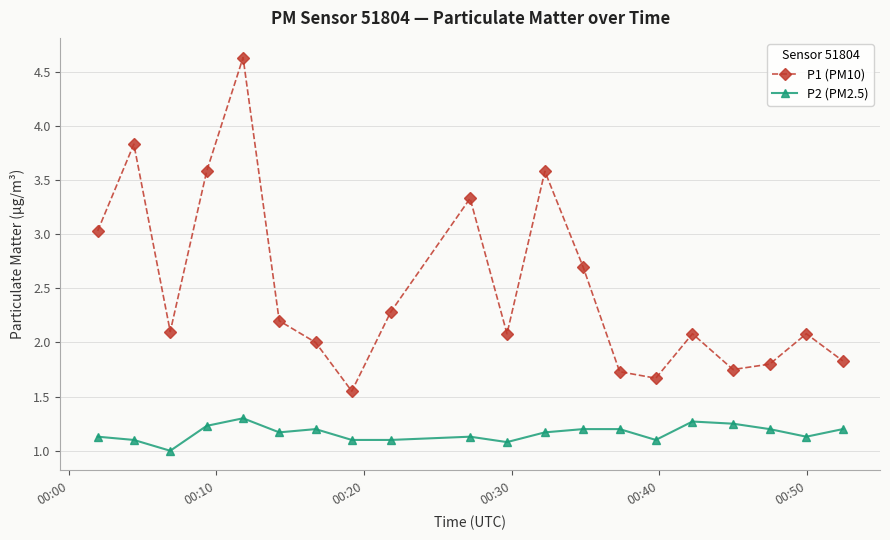

True or false: P2 (PM2.5) has more than 1 interior local peaks.

True